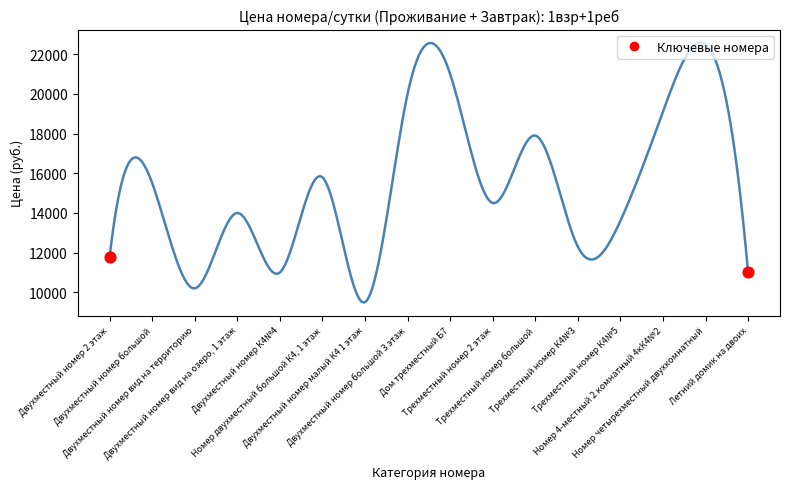

What is the smallest value displayed?

9483.3